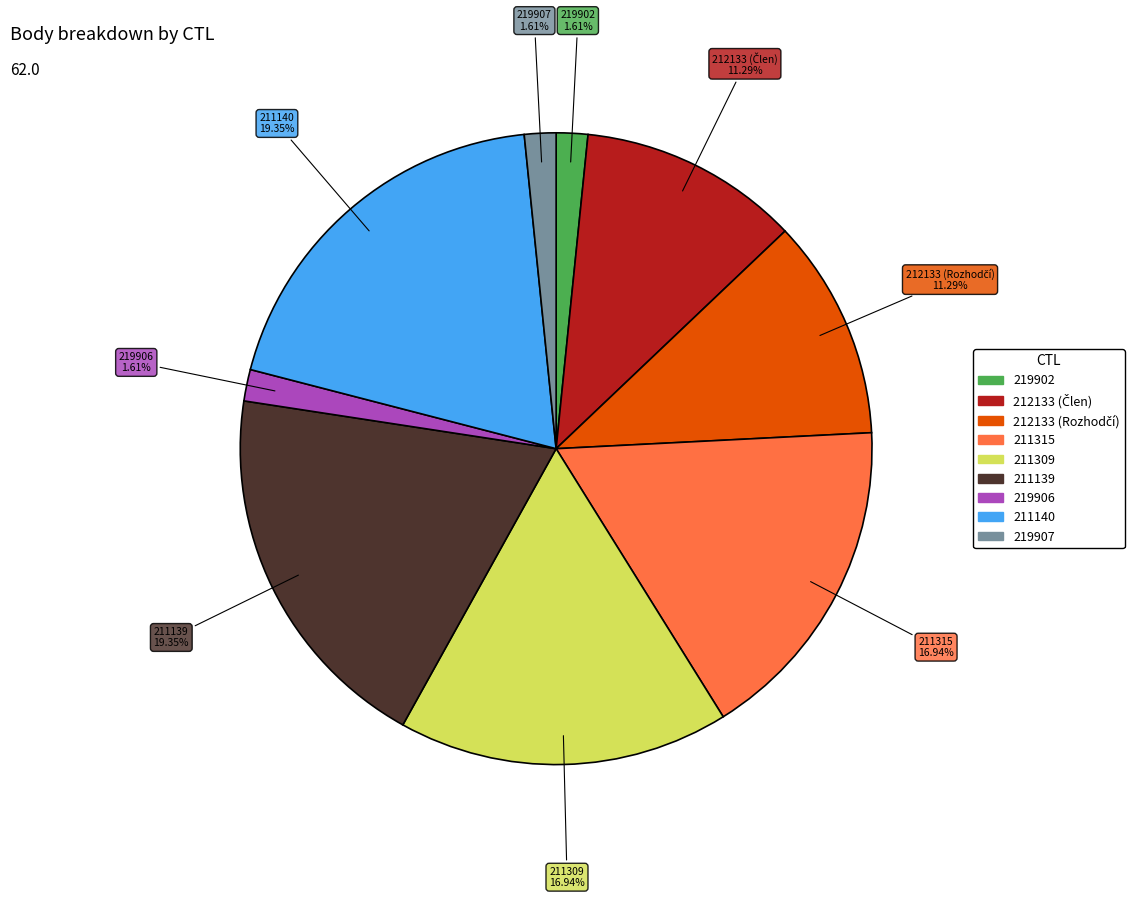

Does 219902 account for over 50% of the chart?

No